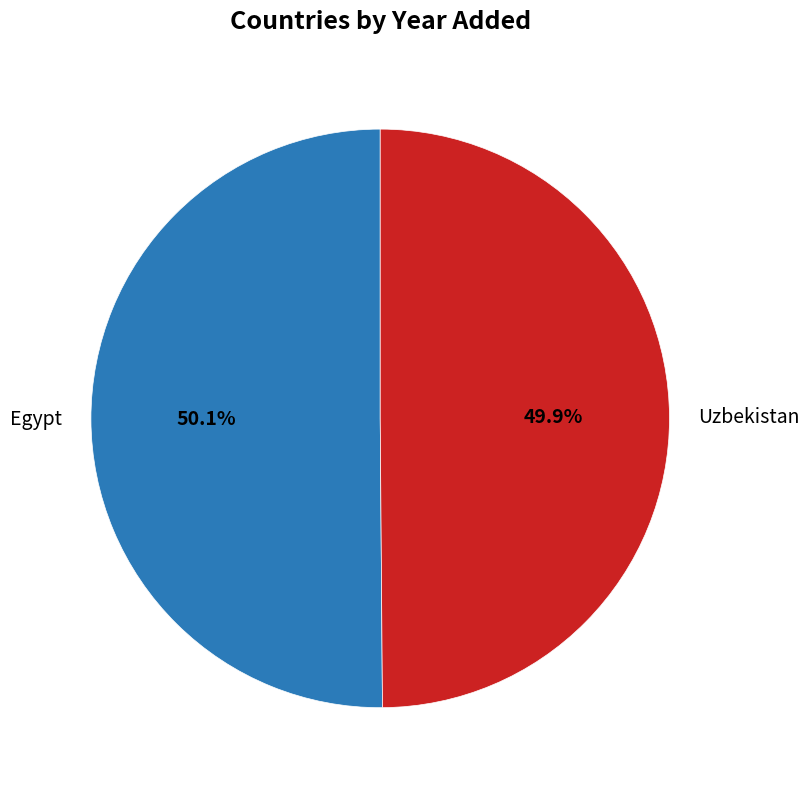

What is the ratio of the value at Uzbekistan to the value at Egypt?

1.0